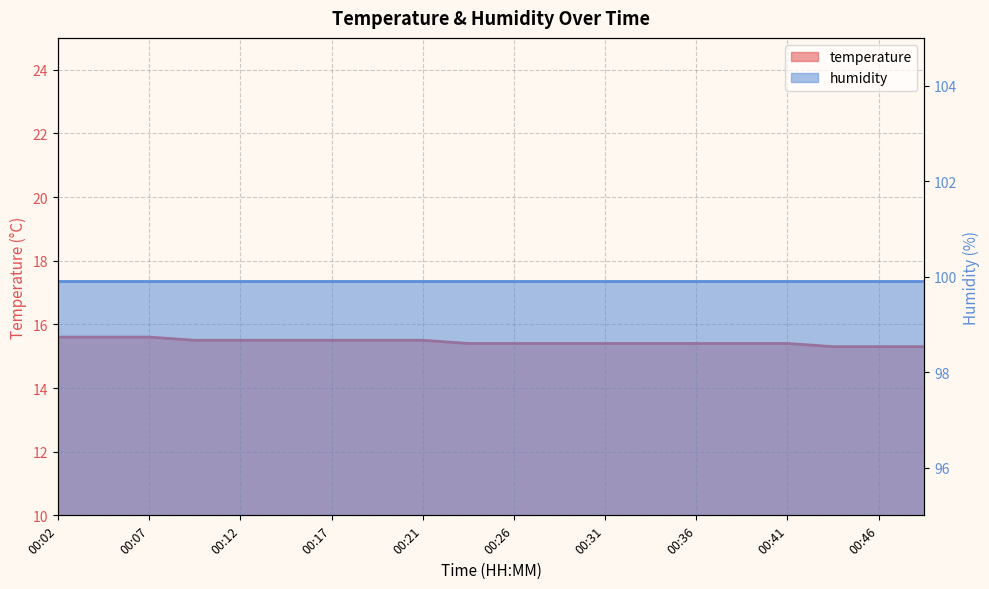

Read the value at 00:02.

15.6